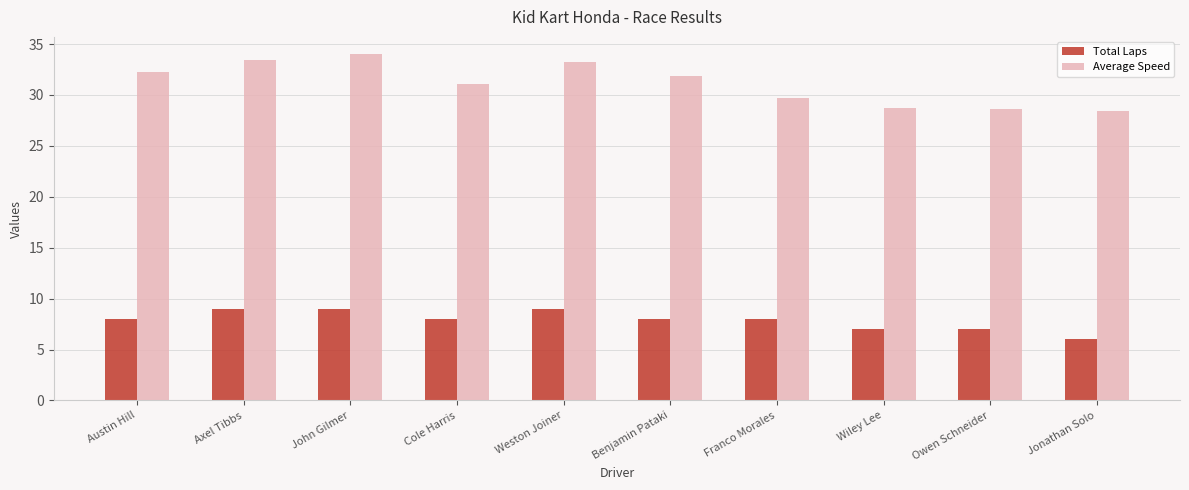

Count the number of categories in the chart.

10